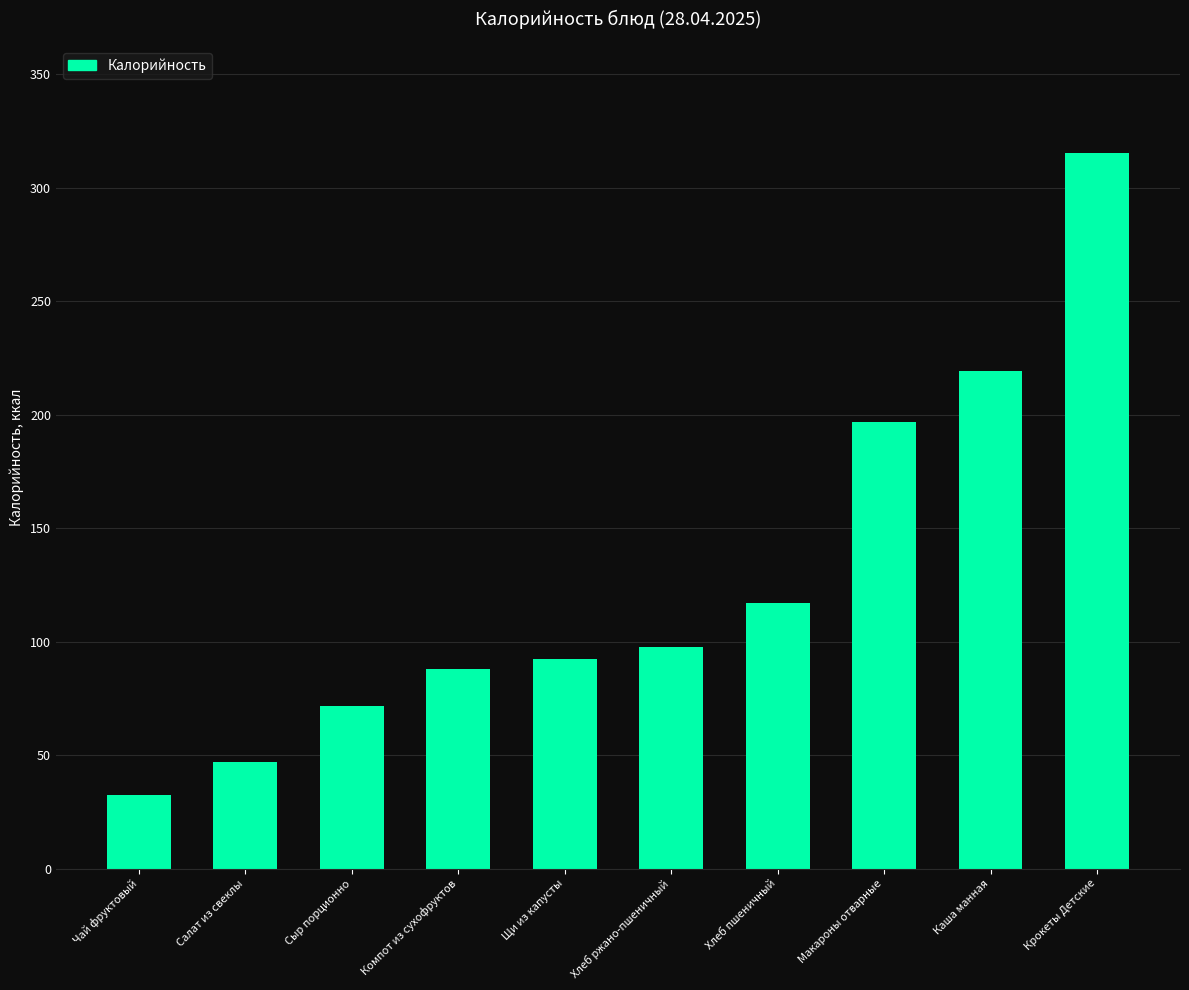

What is the average value?

127.7